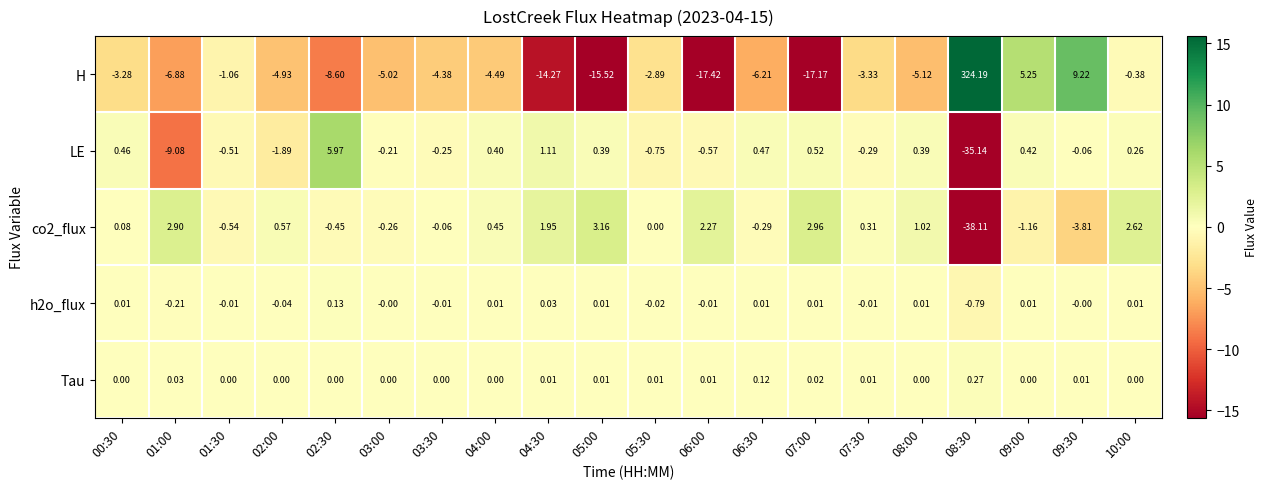

Rank the series at 07:00 from lowest to highest value.

H, h2o_flux, Tau, LE, co2_flux